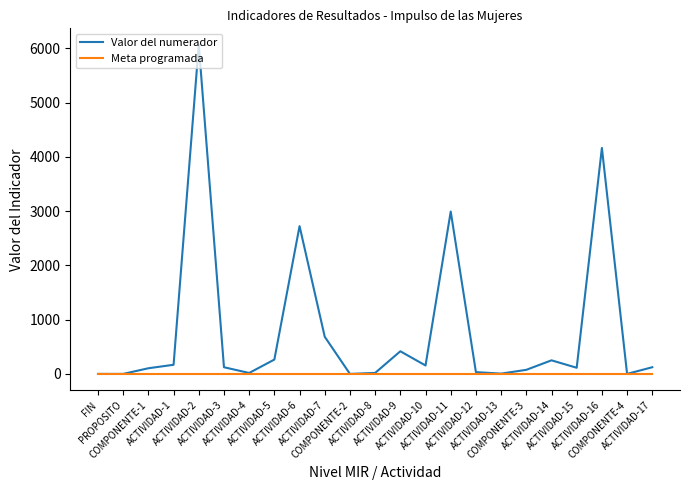

List the series in order of their peak value, lowest first.

Meta programada, Valor del numerador